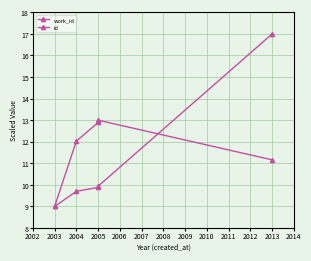

Which series has the largest range (max minus min)?

id